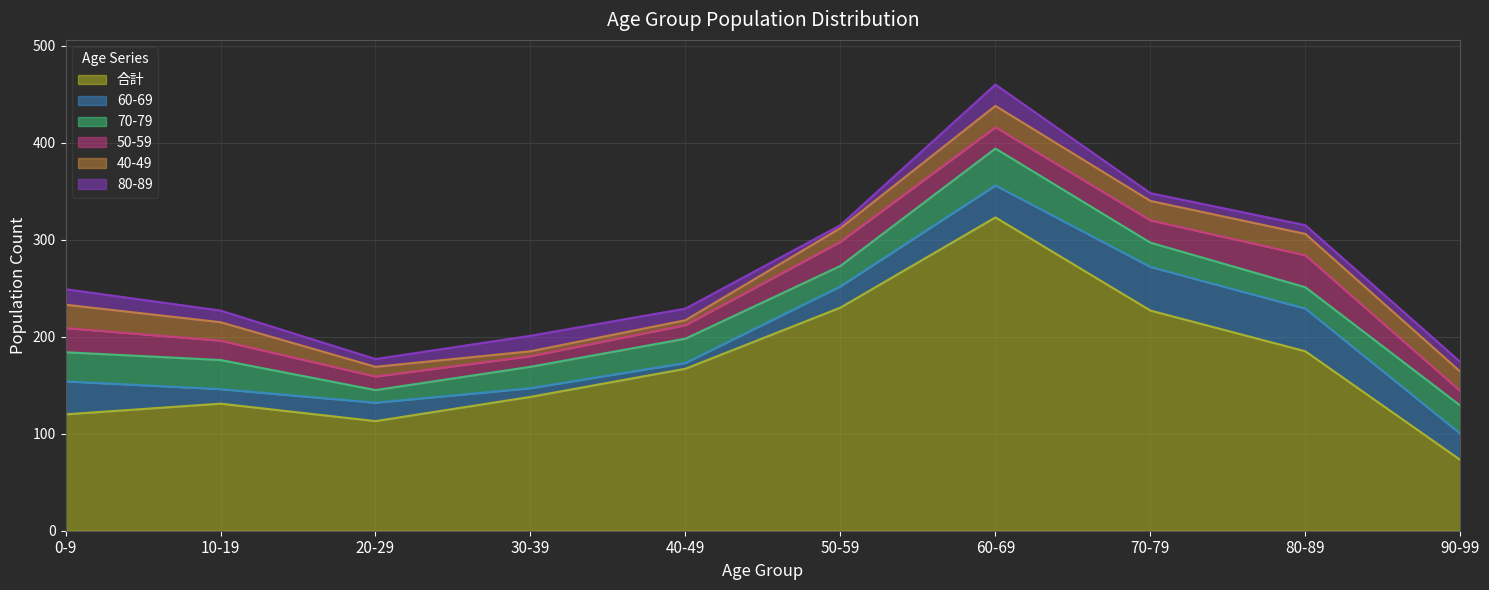

Which series has the largest total across all categories?

合計